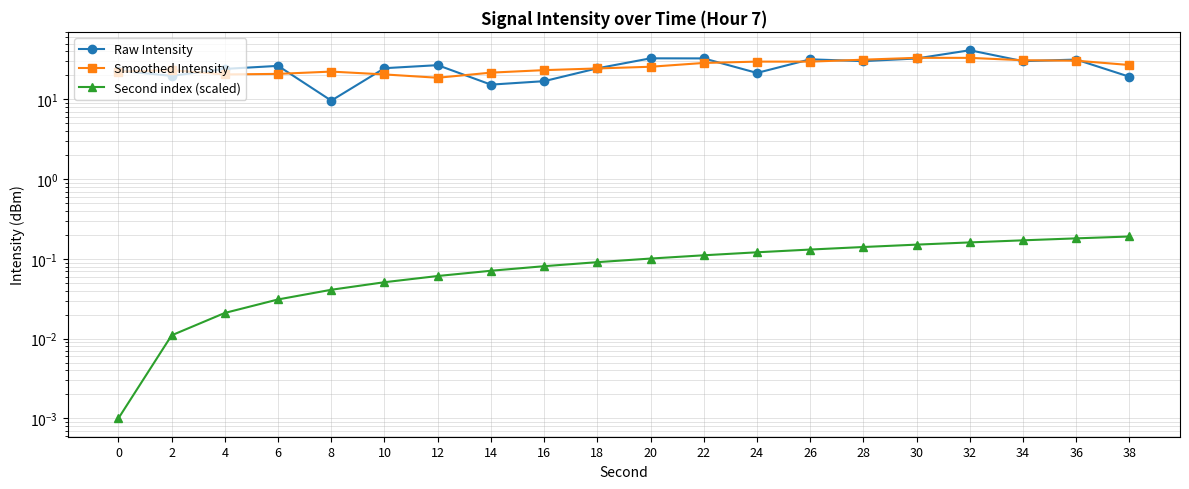

What is the value of the Smoothed Intensity point at the 12th from the left?

28.7